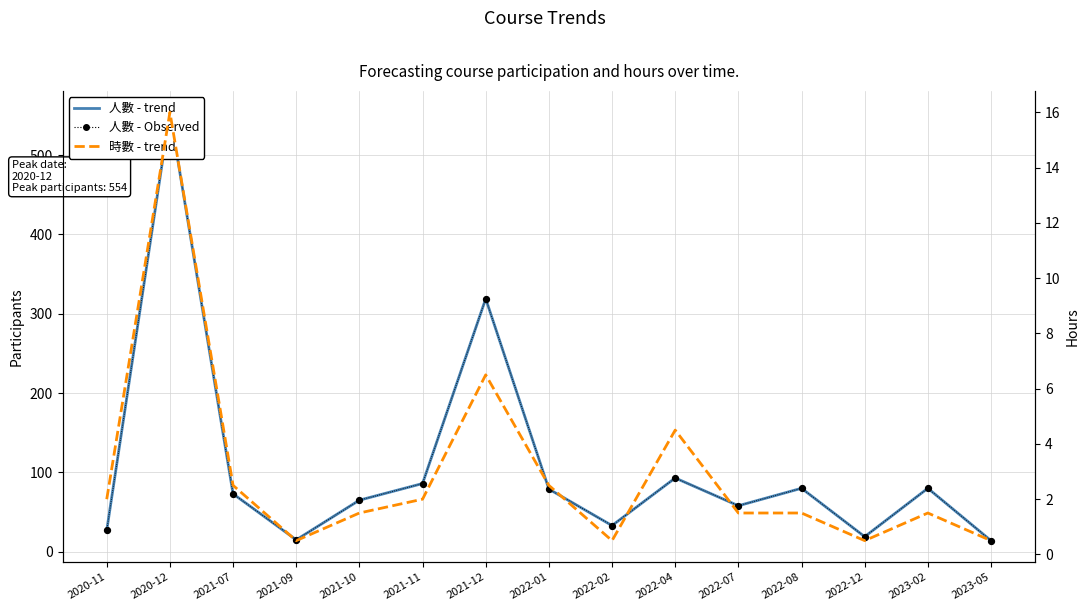

At which category is the sum across all series the highest?

2020-12